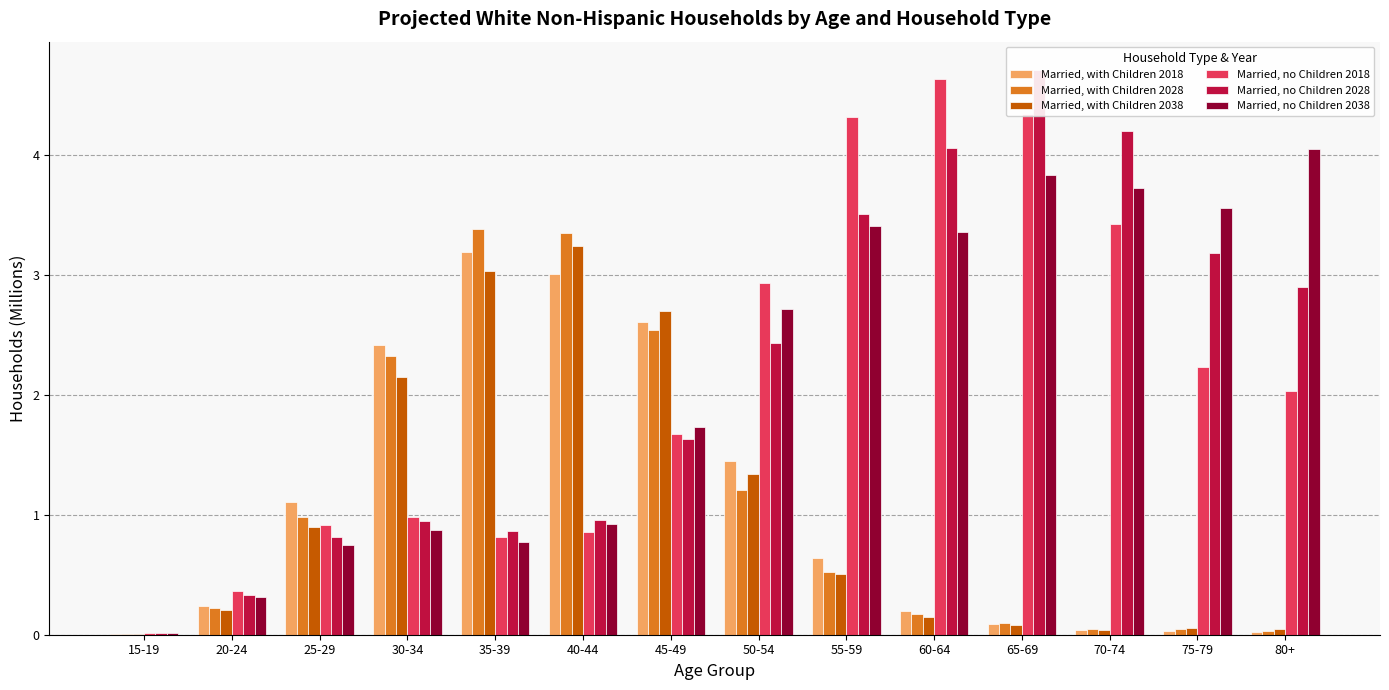

What is the maximum value for Married, no Children 2028?

4.7